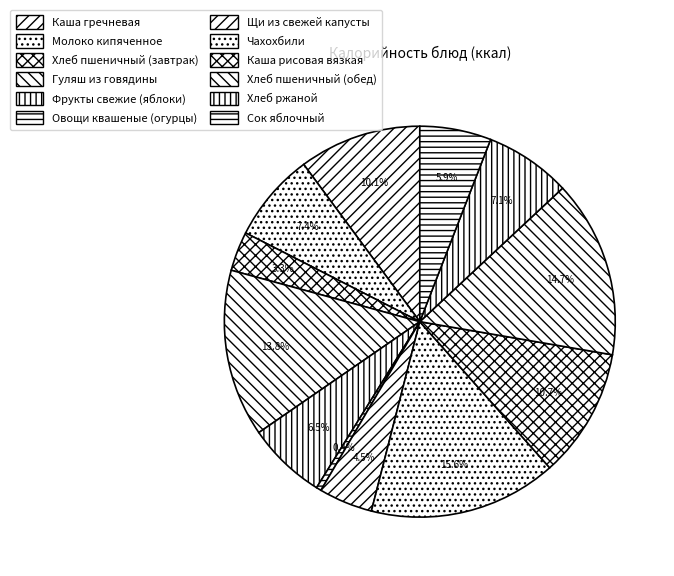

Is Каша гречневая the majority of the pie?

No